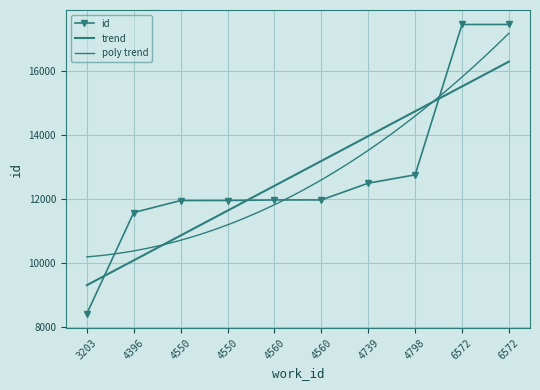

The value at 6572 is 17469. True or false?

True